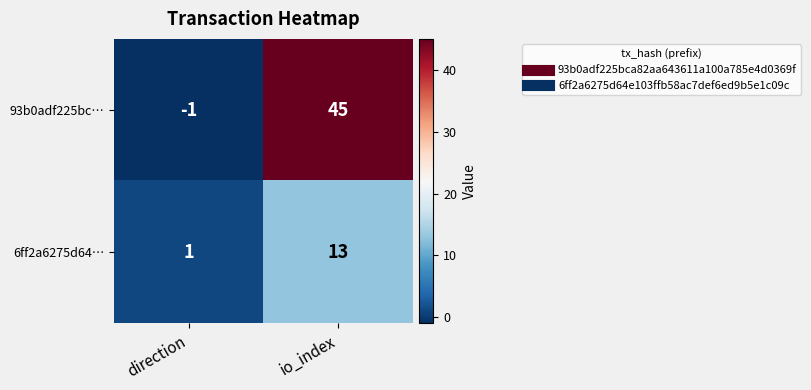

At which category is the sum across all series the highest?

io_index